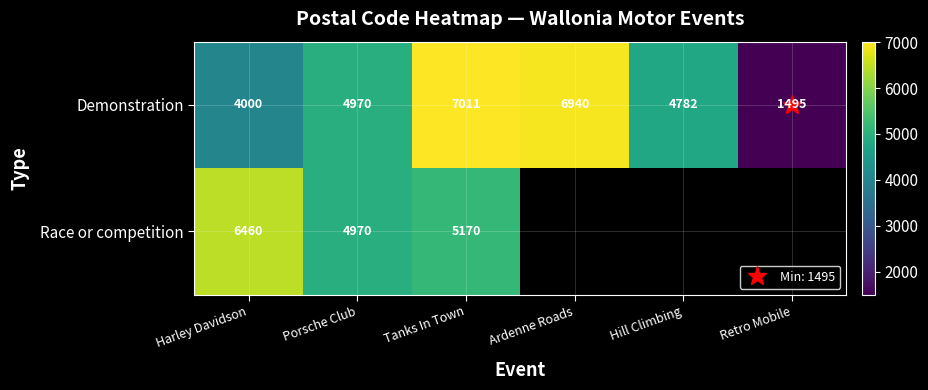

True or false: Race or competition has a value of 4970.0 at Porsche Club.

True